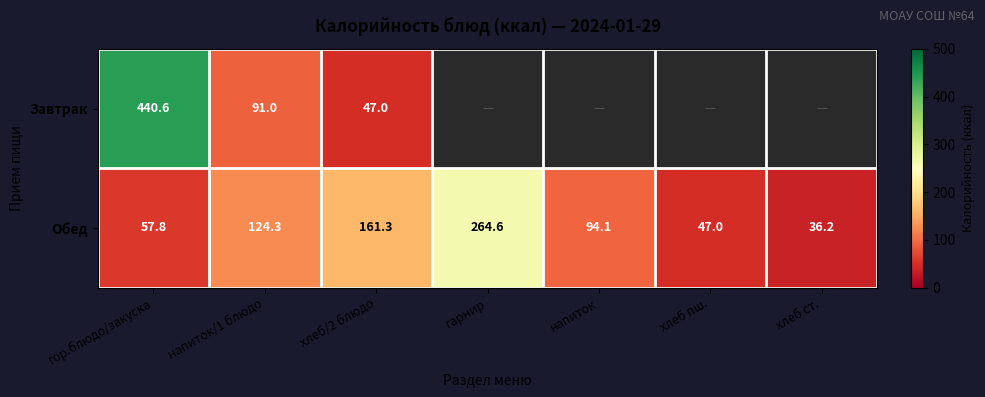

Read the Обед value at напиток/1 блюдо.

124.3